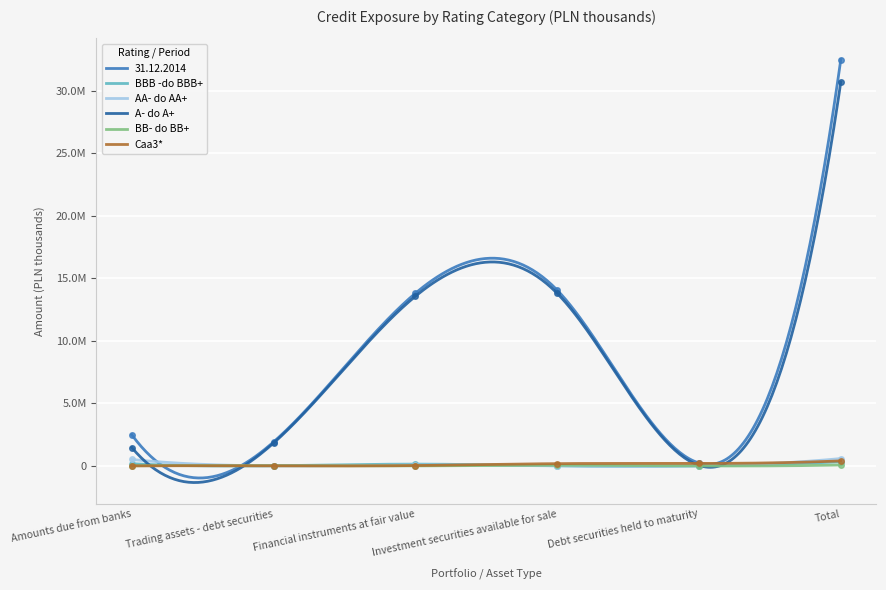

Reading left to right, extract all data points from this chart.

31.12.2014: Amounts due from banks=2486435	Trading assets - debt securities=1915120	Financial instruments at fair value=13804860	Investment securities available for sale=14054512	Debt securities held to maturity=233358	Total=32494285
BBB -do BBB+: Amounts due from banks=175958	Trading assets - debt securities=12007	Financial instruments at fair value=140393	Investment securities available for sale=0	Debt securities held to maturity=0	Total=328358
AA- do AA+: Amounts due from banks=512042	Trading assets - debt securities=0	Financial instruments at fair value=73012	Investment securities available for sale=0	Debt securities held to maturity=0	Total=585054
A- do A+: Amounts due from banks=1467044	Trading assets - debt securities=1826259	Financial instruments at fair value=13564960	Investment securities available for sale=13795752	Debt securities held to maturity=40337	Total=30694352
BB- do BB+: Amounts due from banks=10438	Trading assets - debt securities=14590	Financial instruments at fair value=0	Investment securities available for sale=49773	Debt securities held to maturity=0	Total=74801
Caa3*: Amounts due from banks=0	Trading assets - debt securities=0	Financial instruments at fair value=26495	Investment securities available for sale=179815	Debt securities held to maturity=193021	Total=399331